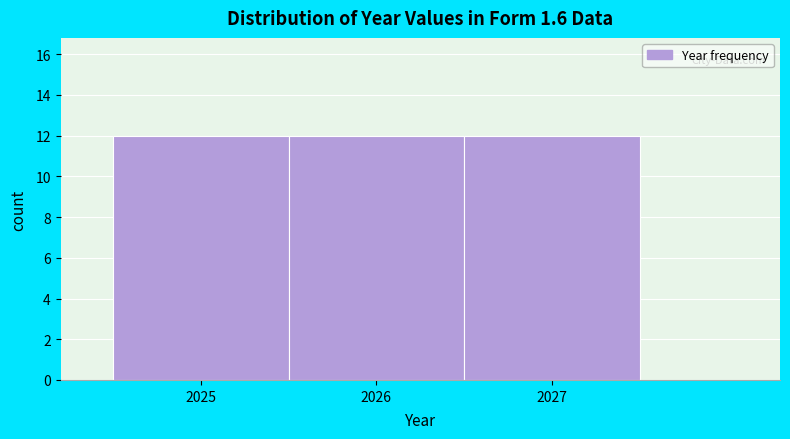

Reading left to right, list every bar in this chart as the range it spans on the x-axis followed by its height. The values are not printed on the chart, so give them approximately, as read against the axis.

2024.5 to 2025.5: 12
2025.5 to 2026.5: 12
2026.5 to 2027.5: 12